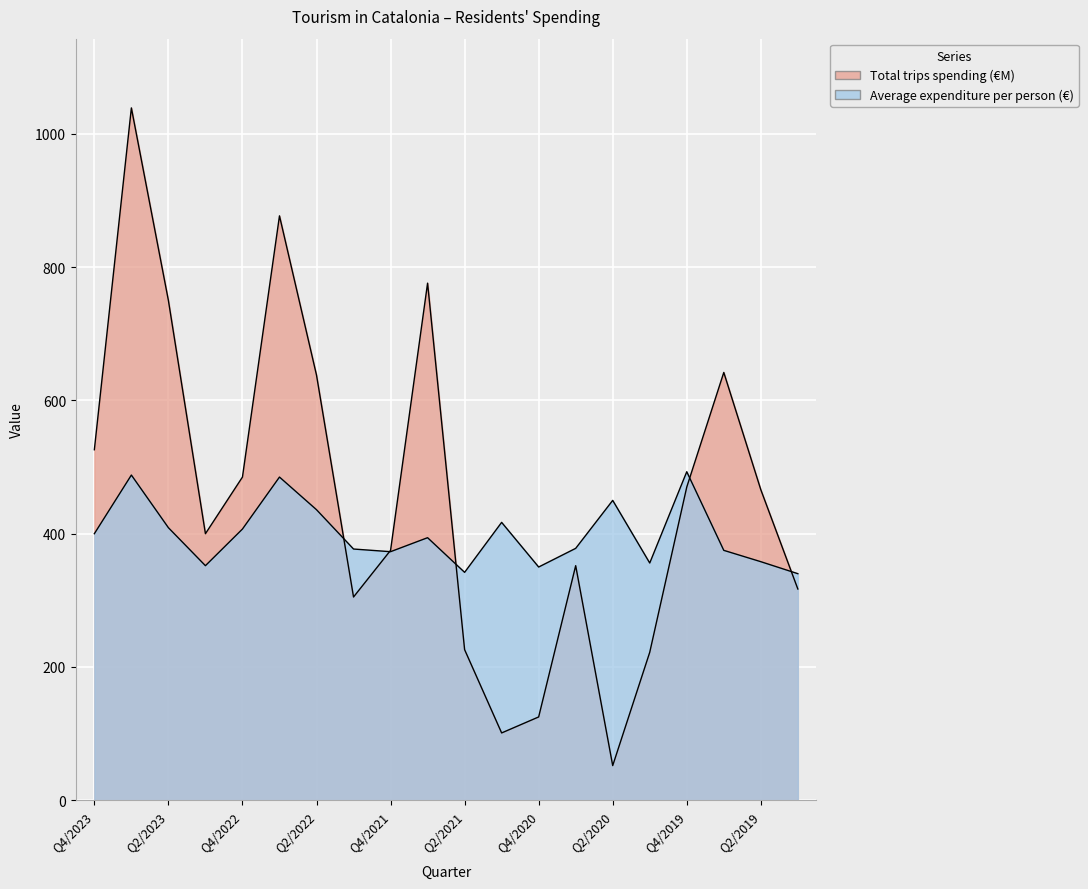

What is the label of the 5th point from the left?

Q4/2022